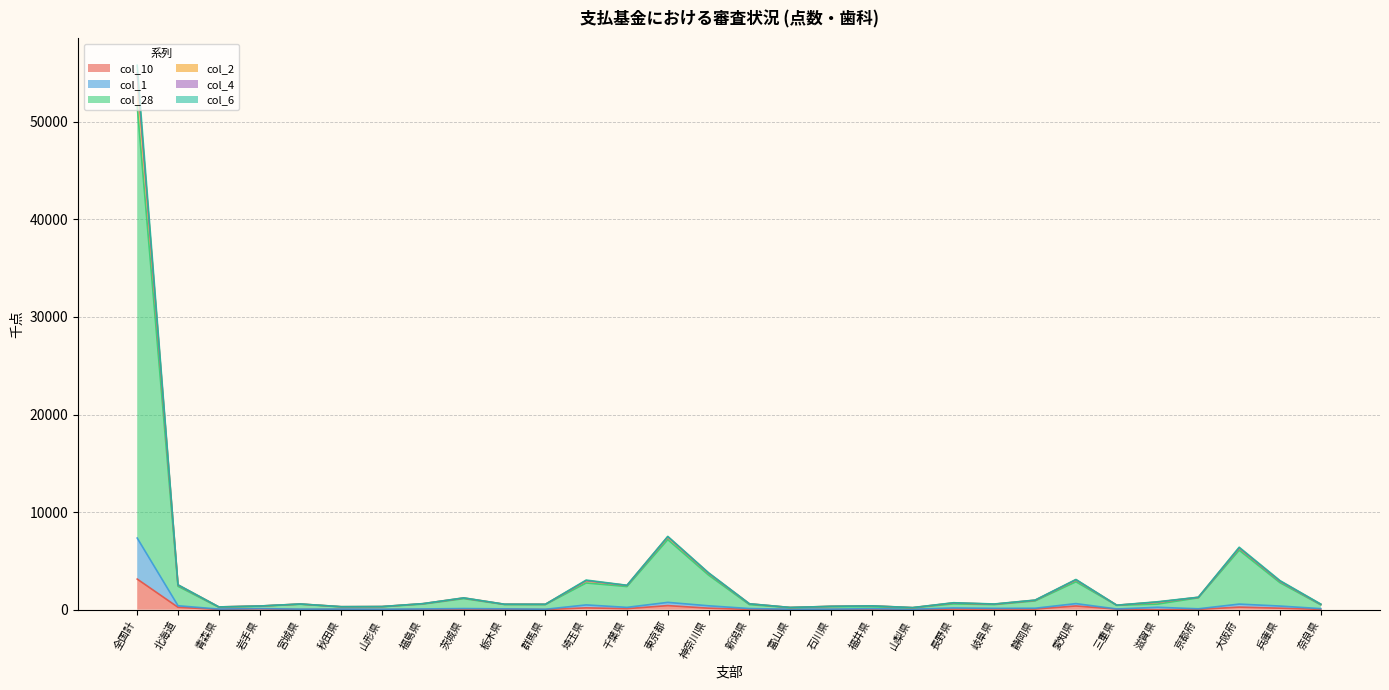

The value of col_1 at 全国計 is 7340.0. True or false?

True